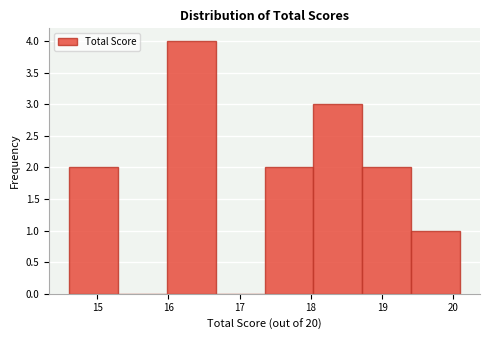

Reading left to right, list every bar in this chart as the range it spans on the x-axis followed by its height. Neither the bar edges nor the heights are printed on the chart, so give them approximately, as read against the axes.

14.6 to 15.3: 2
15.3 to 16.0: 0
16.0 to 16.7: 4
16.7 to 17.4: 0
17.4 to 18.0: 2
18.0 to 18.7: 3
18.7 to 19.4: 2
19.4 to 20.1: 1